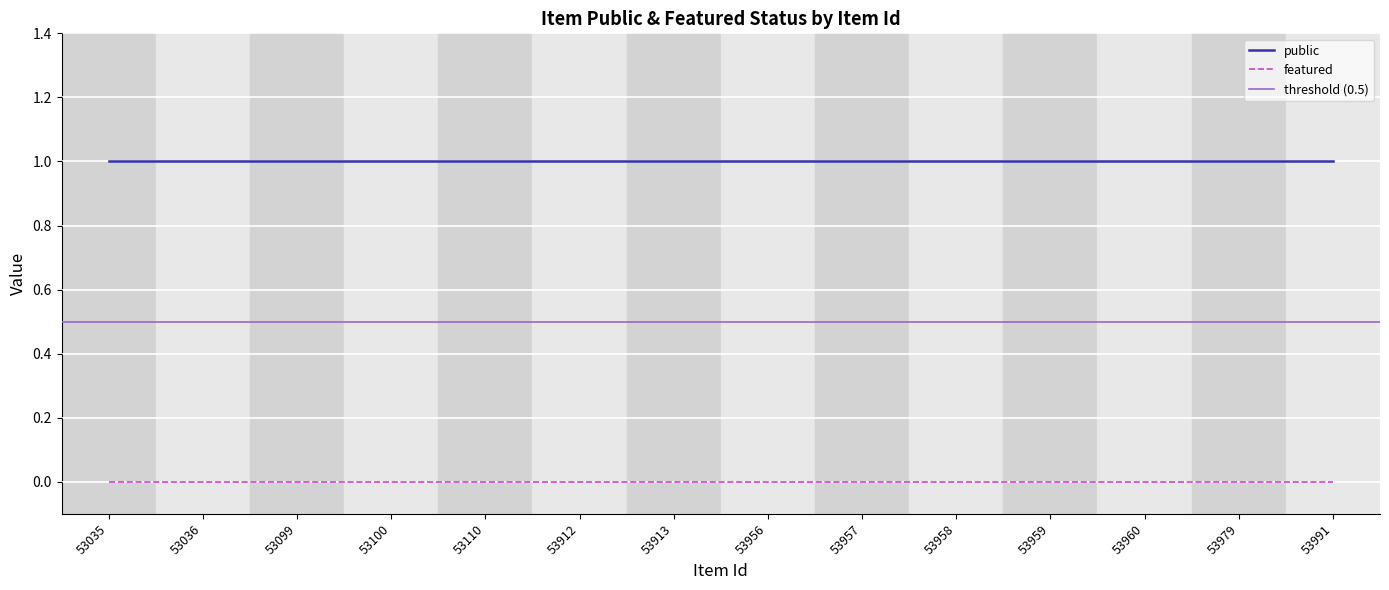

What is the total value across all series at 53960?

1